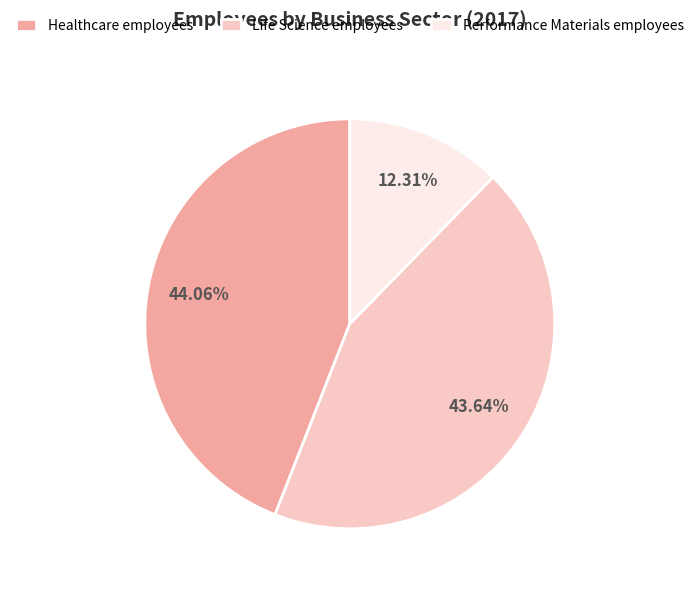

Between Performance Materials employees and Healthcare employees, which is larger?

Healthcare employees